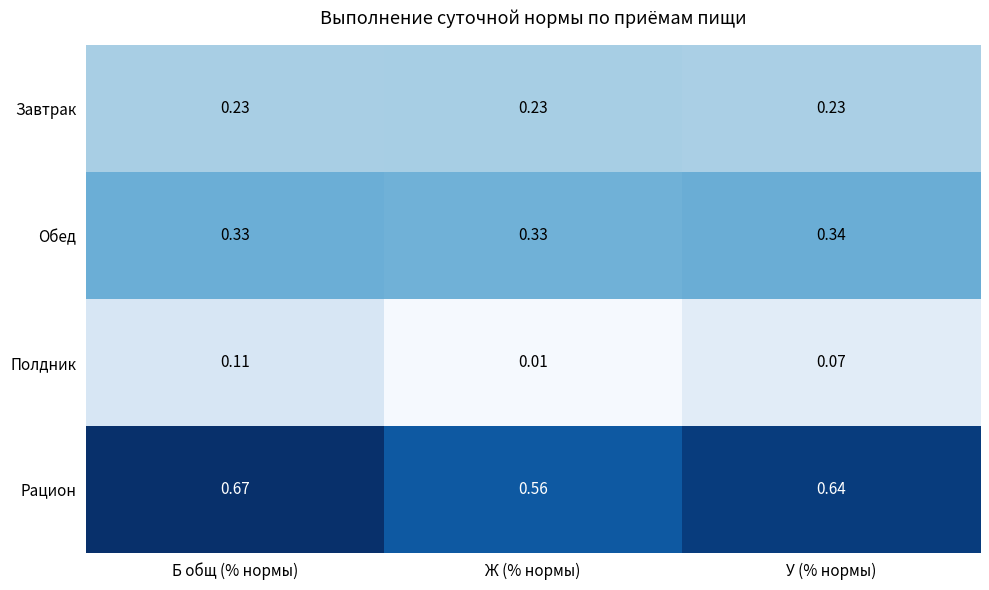

Which label corresponds to the largest value in the chart?

Б общ (% нормы)